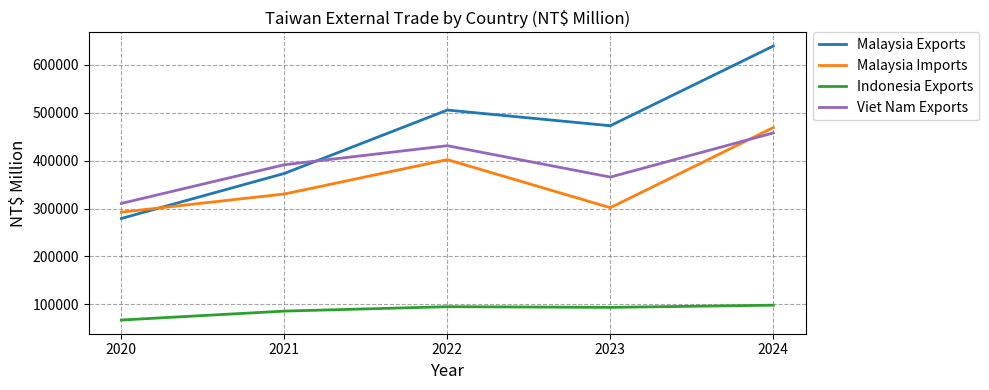

At which label does Viet Nam Exports reach its peak?

2024